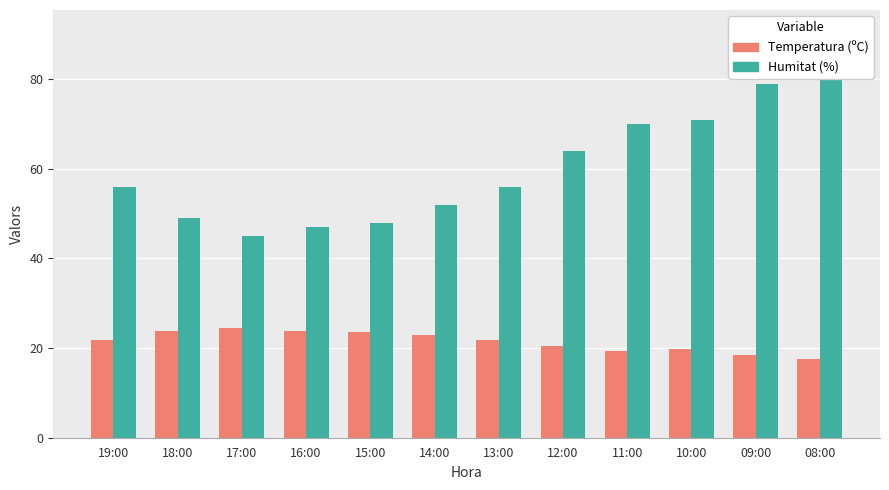

Reading left to right, transcribe all the data shown in this chart.

Temperatura (ºC): 21.7	23.8	24.5	23.8	23.5	23.0	21.7	20.5	19.4	19.7	18.5	17.6
Humitat (%): 56.0	49.0	45.0	47.0	48.0	52.0	56.0	64.0	70.0	71.0	79.0	83.0